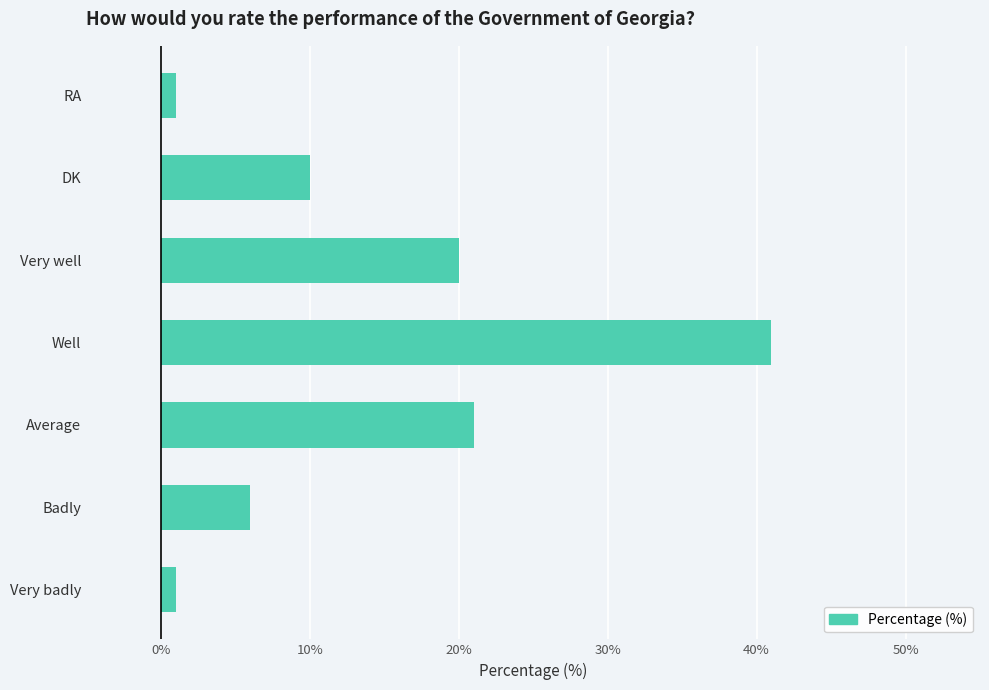

The chart shows a value of 29 at Average. True or false?

False